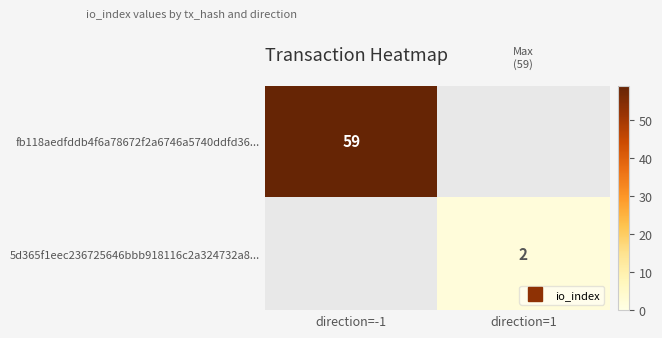

Is it true that fb118aedfddb4f6a78672f2a6746a5740ddfd36... equals 59.0 at direction=-1?

True